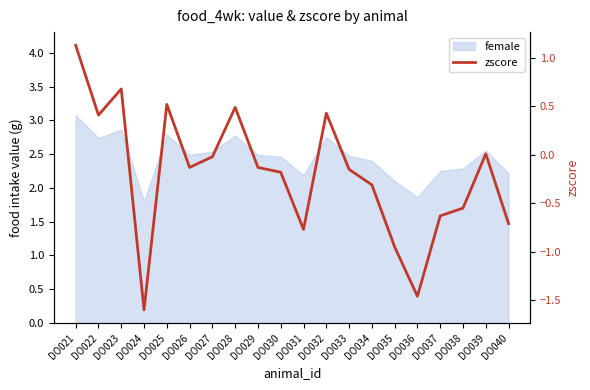

Between DO039 and DO032, which is larger?

DO032